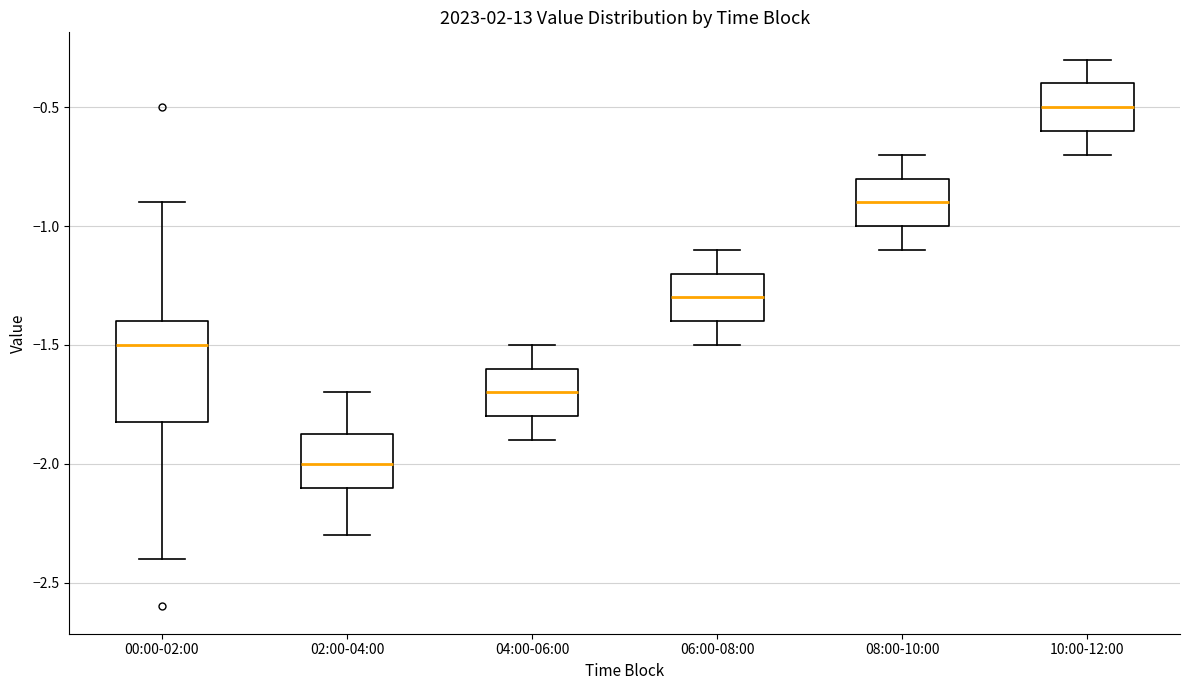

Where is the lower edge of the box for 06:00-08:00 on the y-axis? The values are not printed on the chart, so give them approximately, as read against the axis.

-1.40